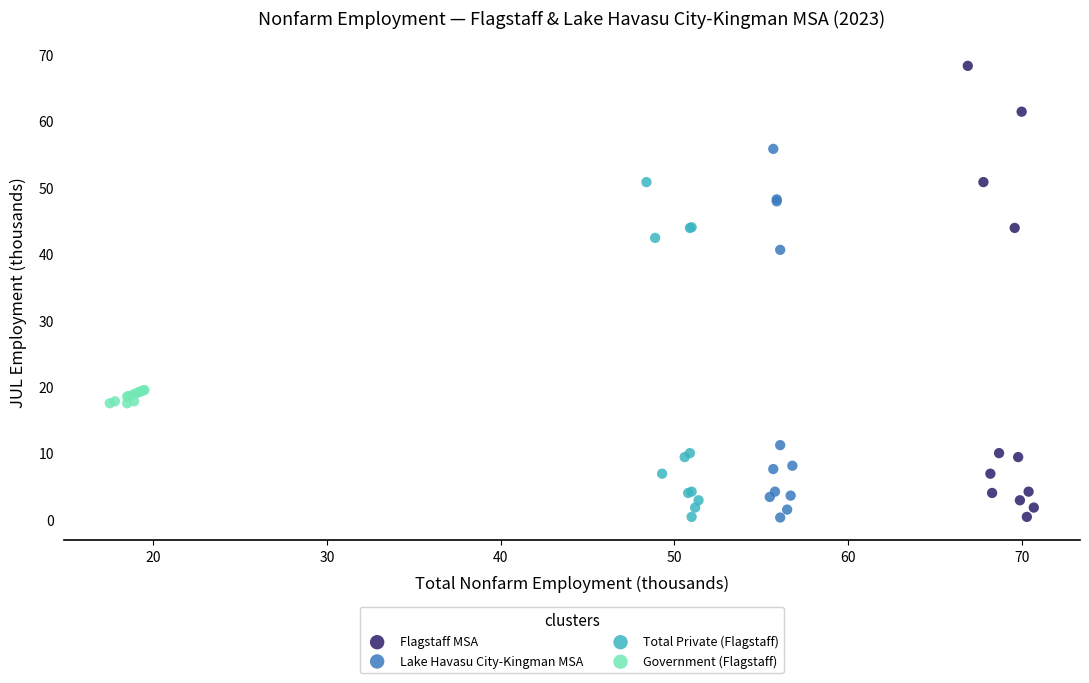

Which series contains the highest Y value?

Flagstaff MSA